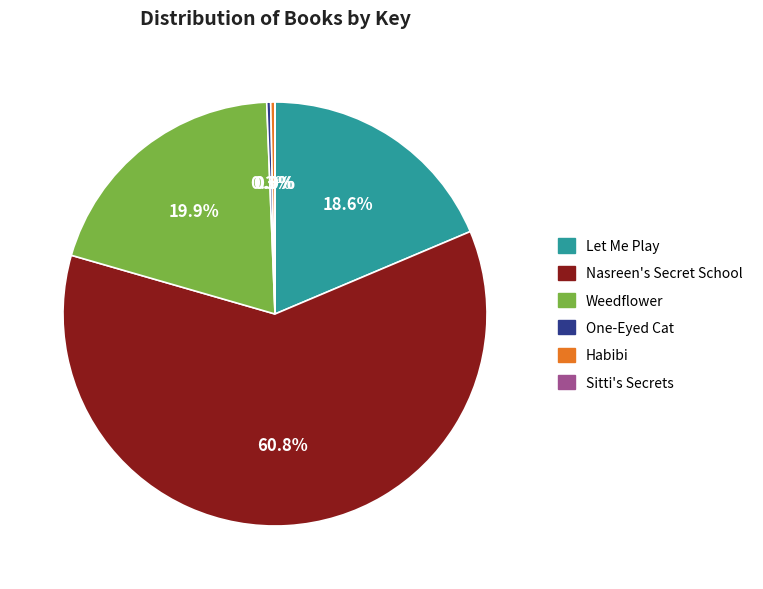

Which slice is the largest?

Nasreen's Secret School